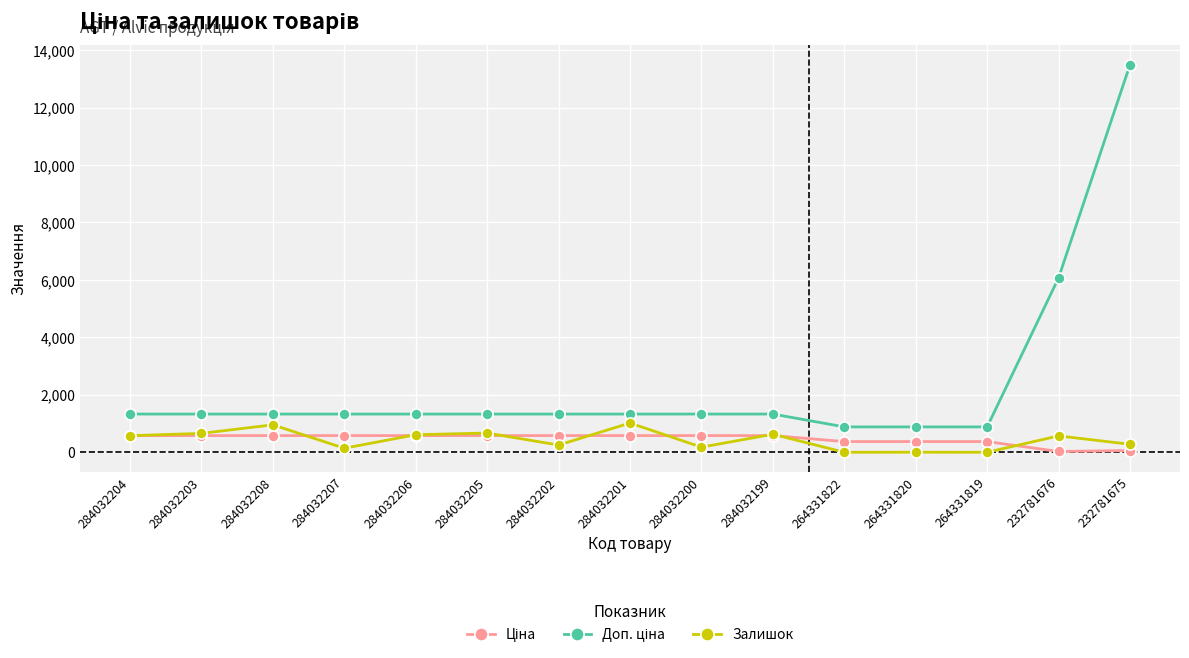

Where is the first local maximum for Залишок?

284032208